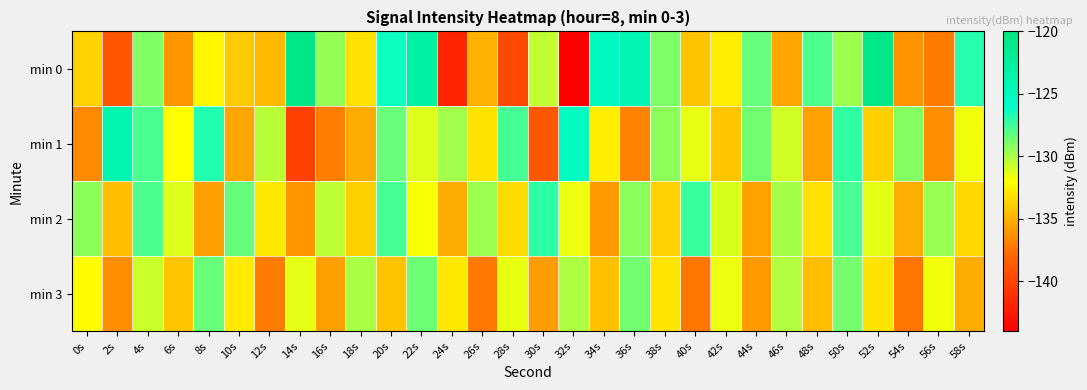

Which has a higher value, 48s or 20s?

20s